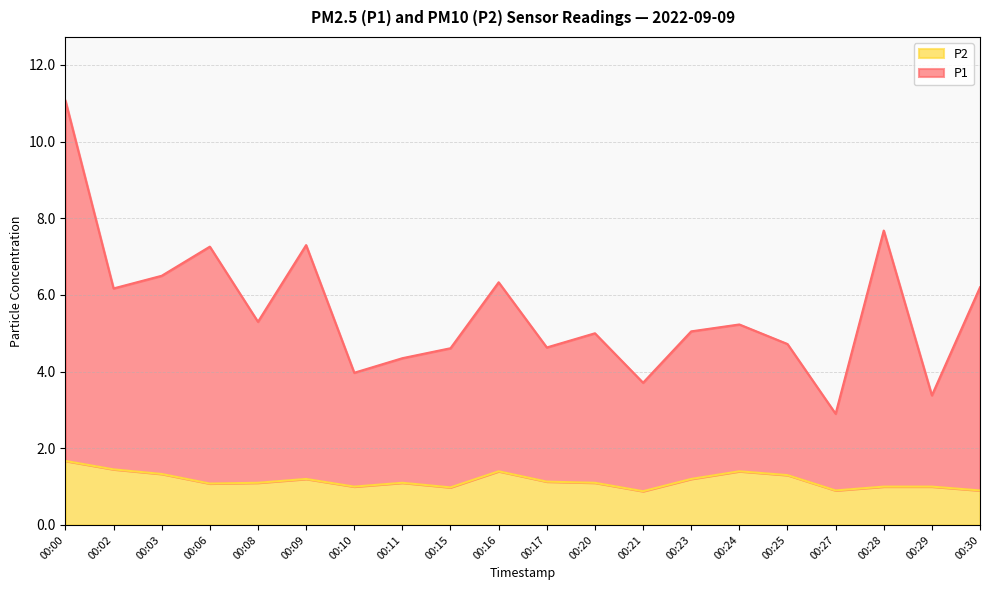

At which label does P2 first exceed 1?

00:00